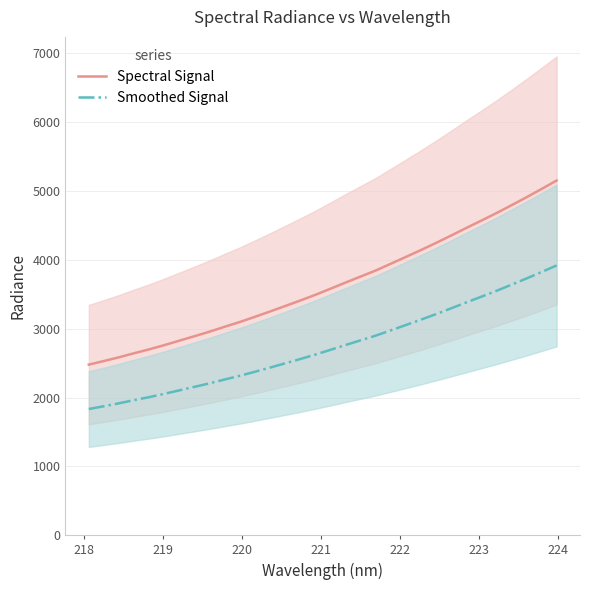

Which series has the largest range (max minus min)?

Spectral Signal